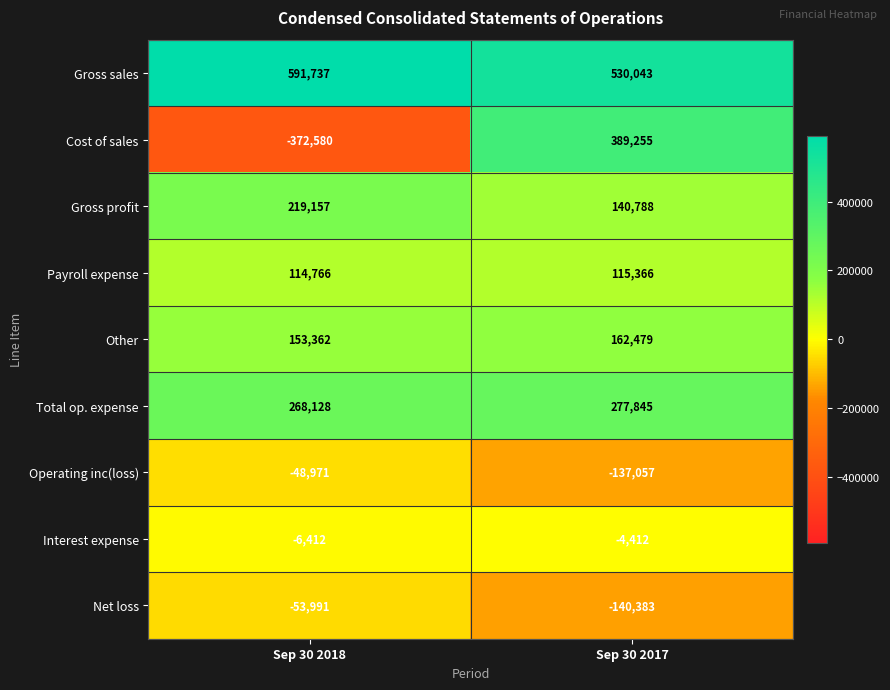

What is the difference between the Gross profit values at Sep 30 2018 and Sep 30 2017?

78369